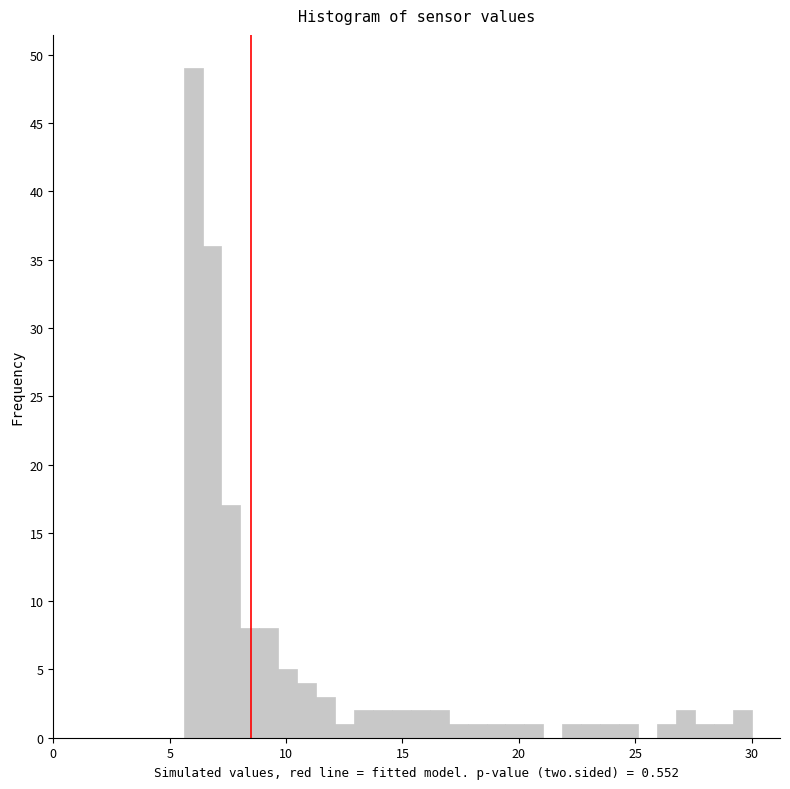

Around what value on the x-axis is the tallest bar? Give the approximate position of its centre, as read against the axis.

6.0